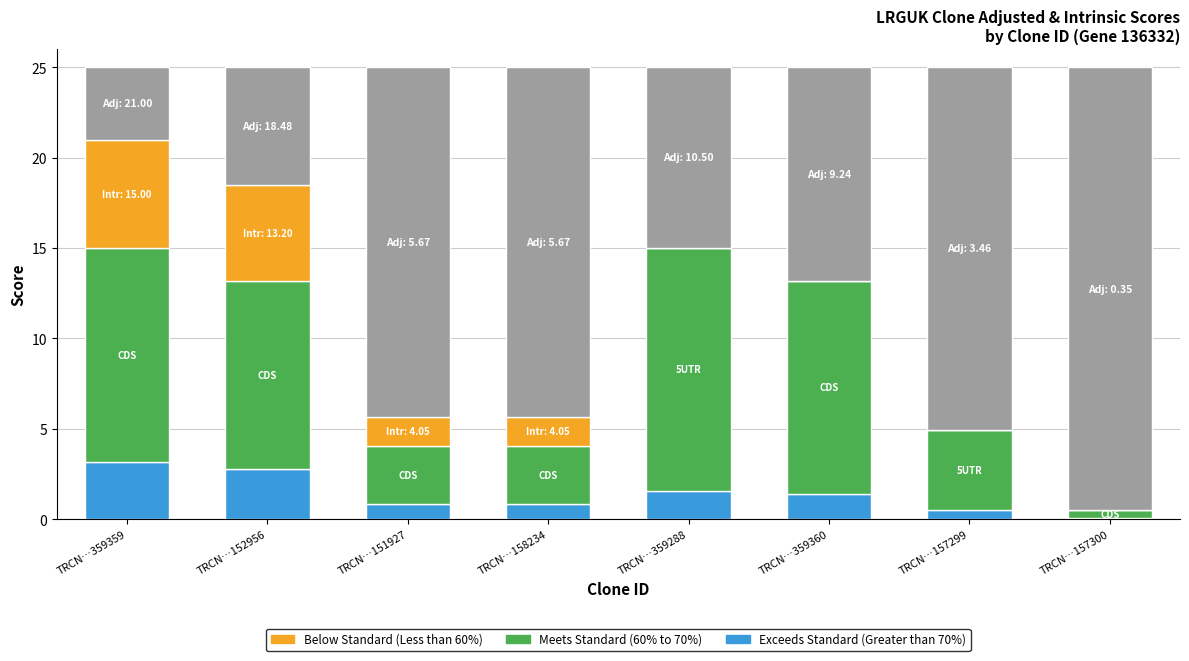

Which series changed the most between TRCN…152956 and TRCN…157300?

Meets Standard (60% to 70%)